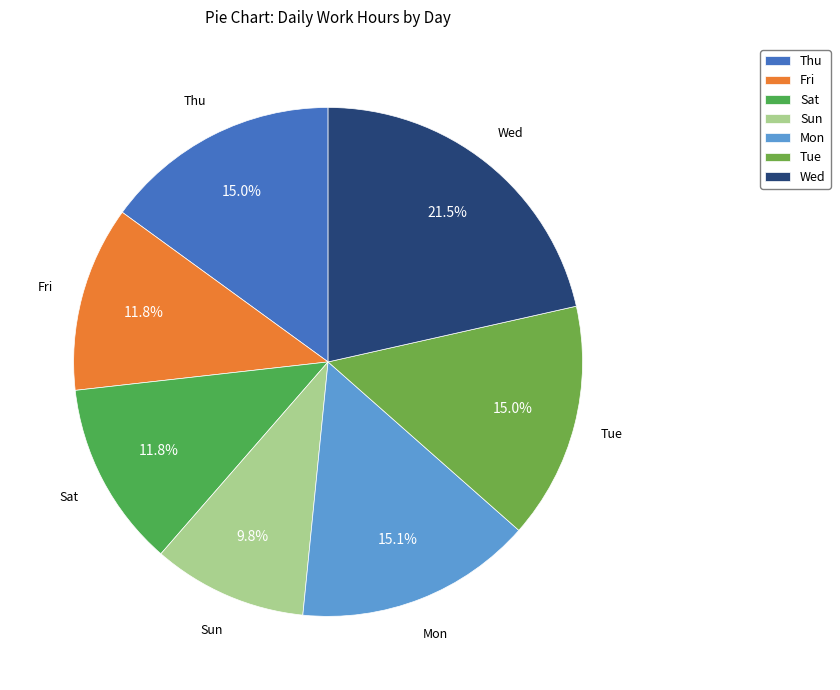

Is there any slice that represents more than half of the pie?

No